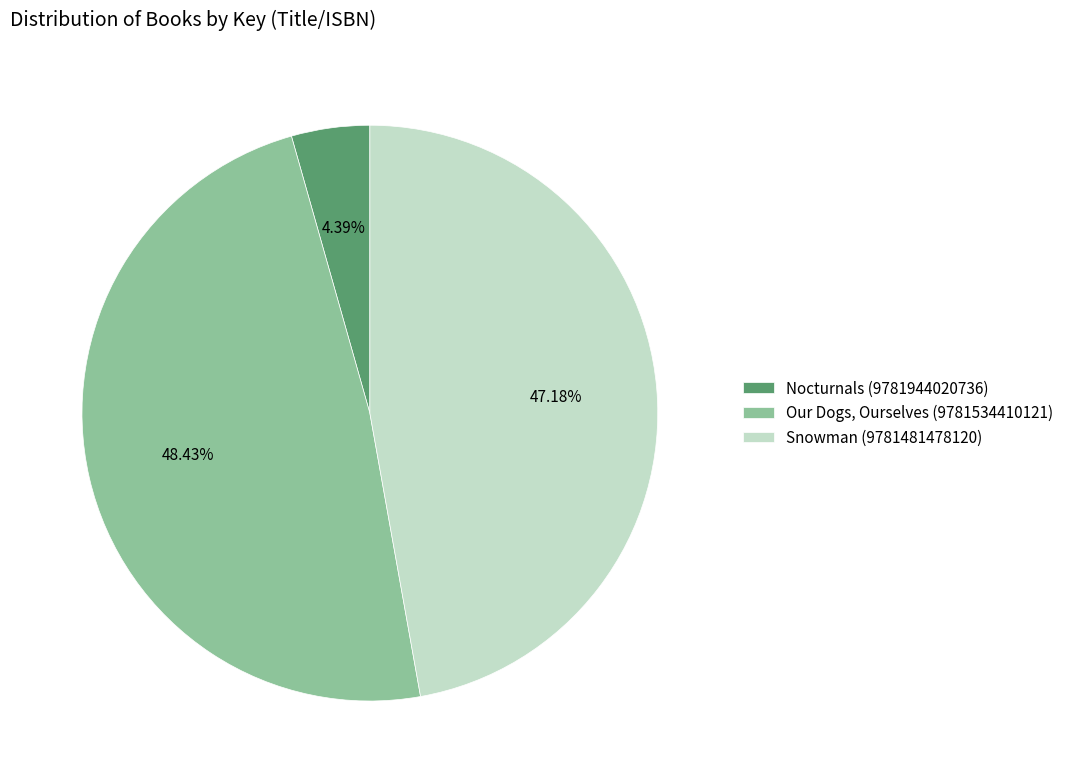

What percentage is the Our Dogs, Ourselves (9781534410121) slice, to the nearest percent?

48%